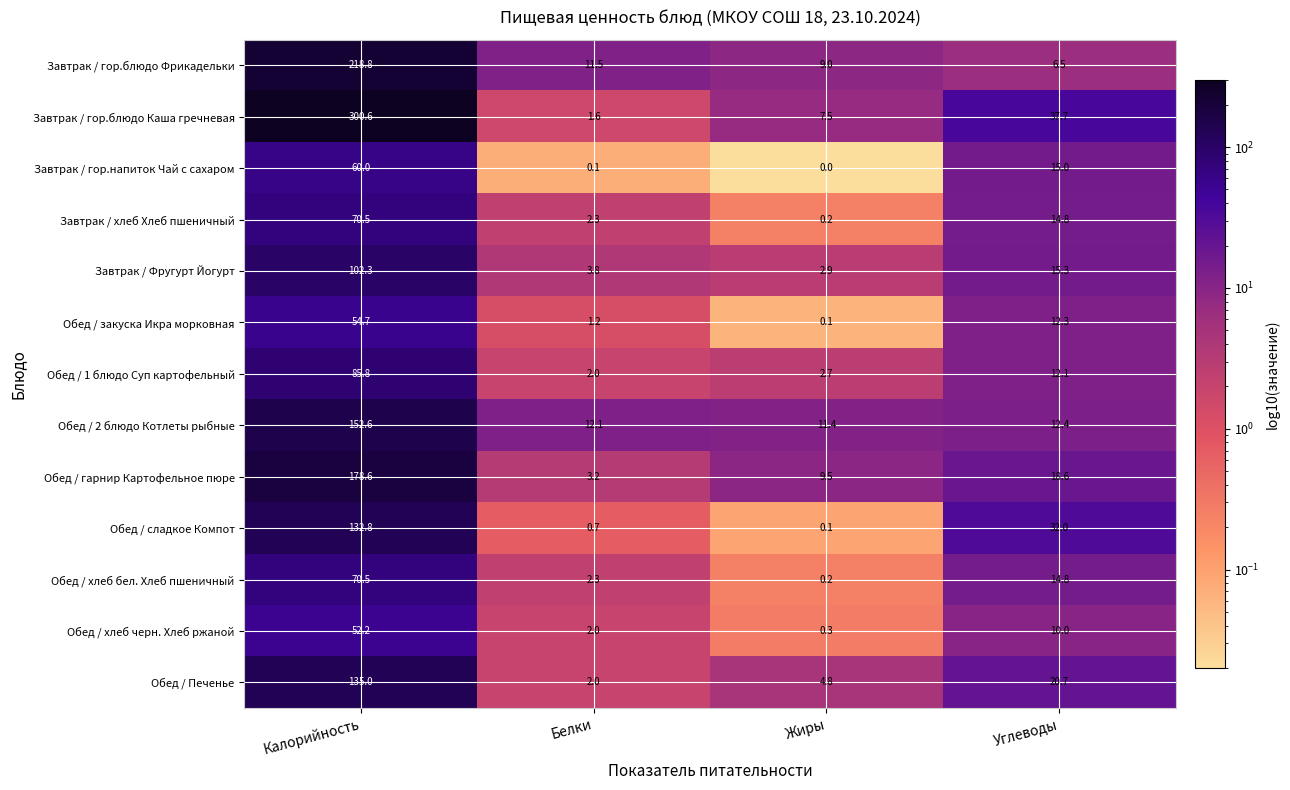

Rank the categories by Обед / сладкое Компот value from lowest to highest.

Жиры, Белки, Углеводы, Калорийность